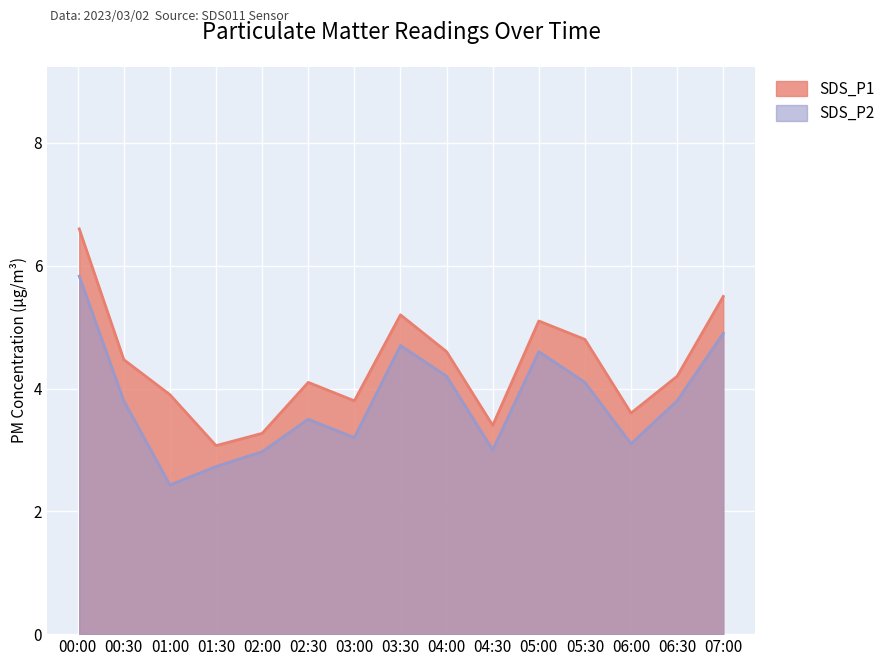

What is the difference between the highest and lowest values at 03:30?

0.5